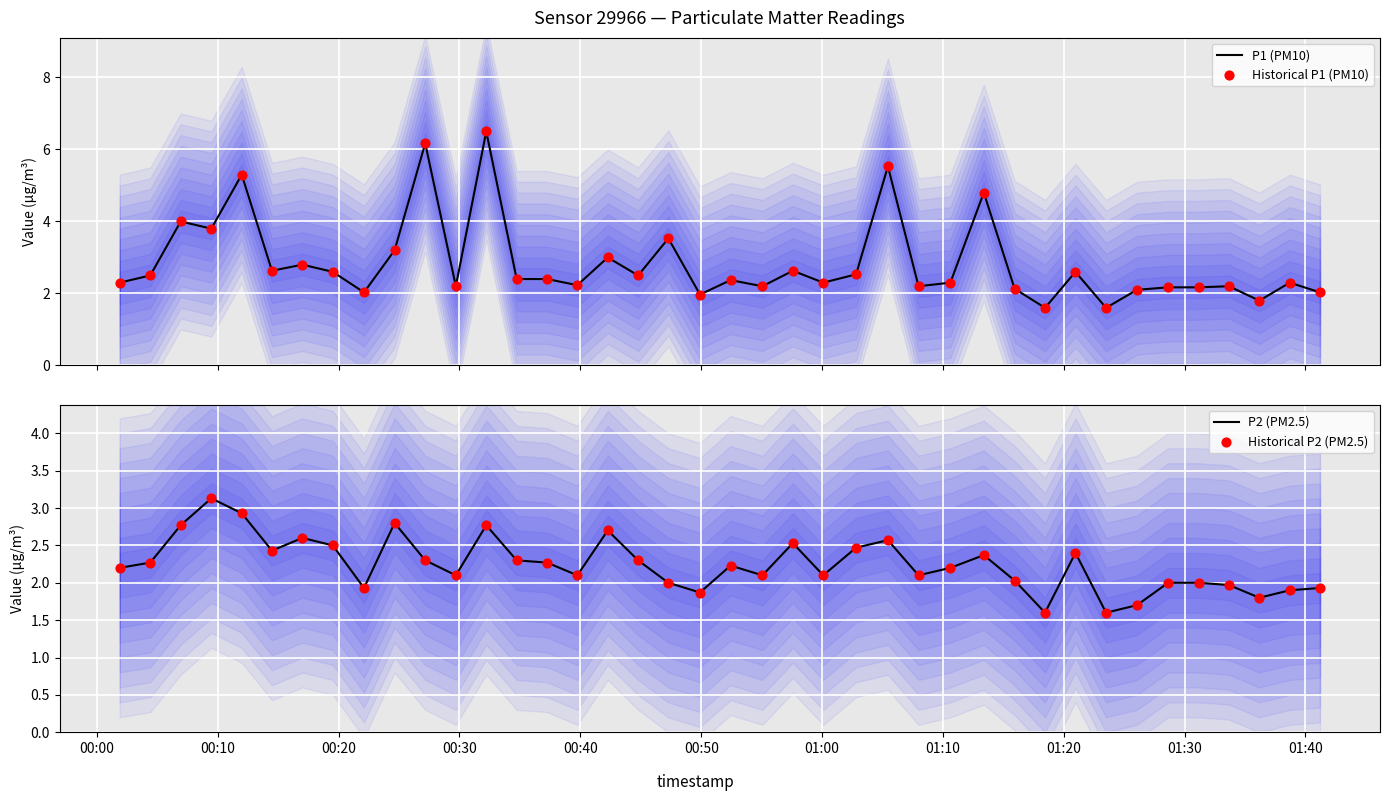

Is the value of P1 (PM10) at 26 greater than the value of P2 (PM2.5) at 27?

No